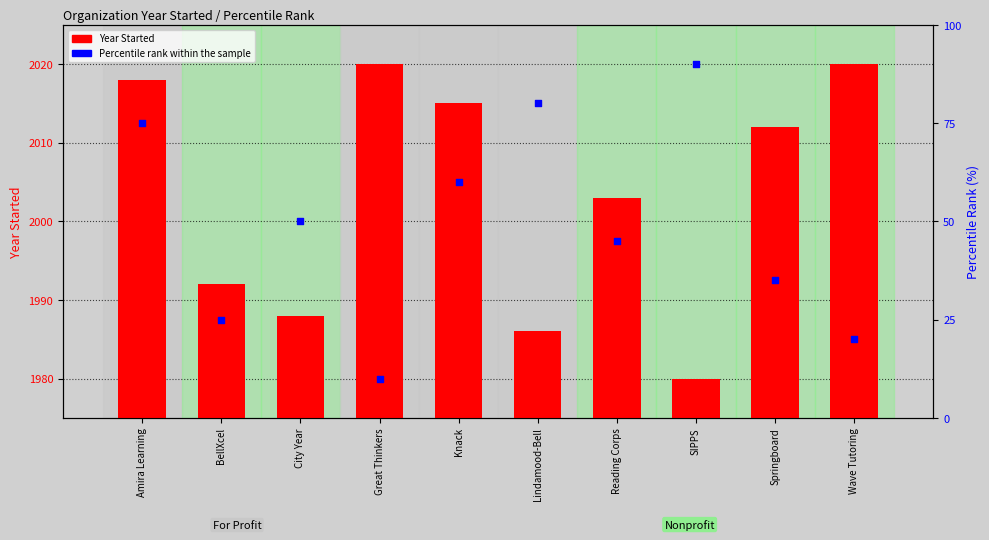

Which series has the widest spread of Y values?

Percentile Rank